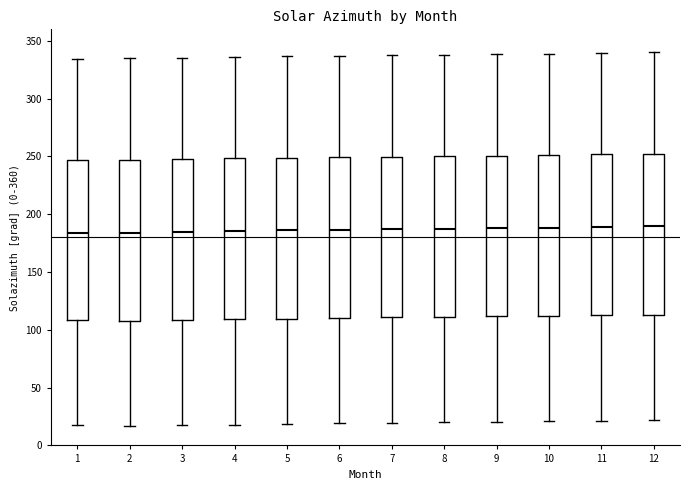

Where does the median line of the box at x = 10 sit on the y-axis? The values are not printed on the chart, so give them approximately, as read against the axis.

190